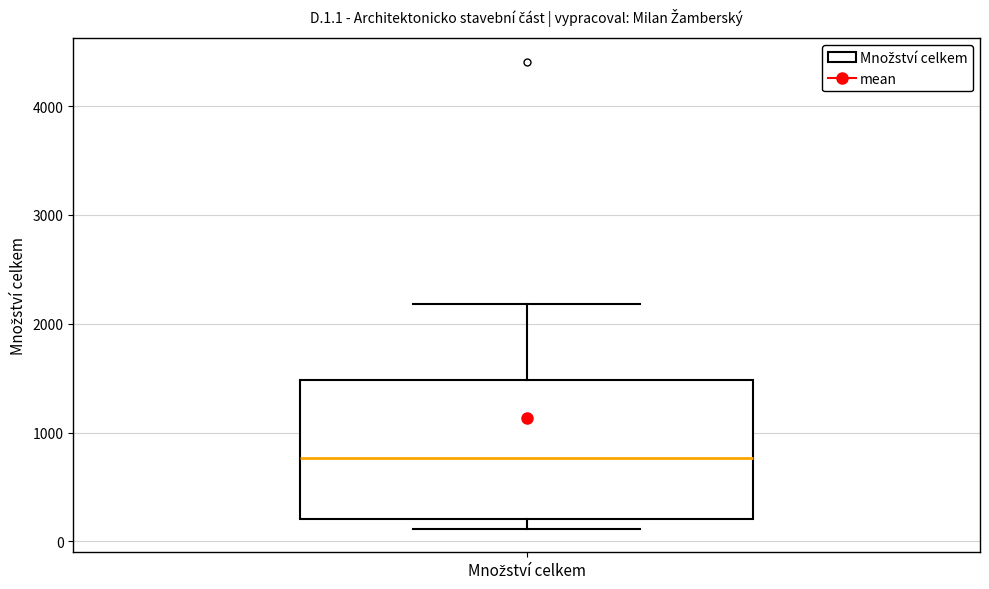

Read this box plot against the y-axis: the position of the median line, the range covered by the box, and the ends of both whiskers. The values are not printed on the chart, so give them approximately, as read against the axis.

median 800, box 200 to 1500, whiskers 100 to 2200